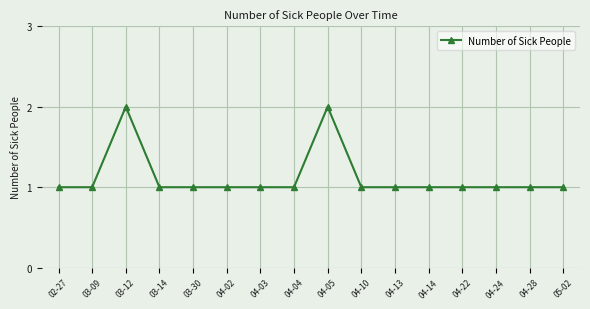

What is the label of the 9th point from the left?

04-05